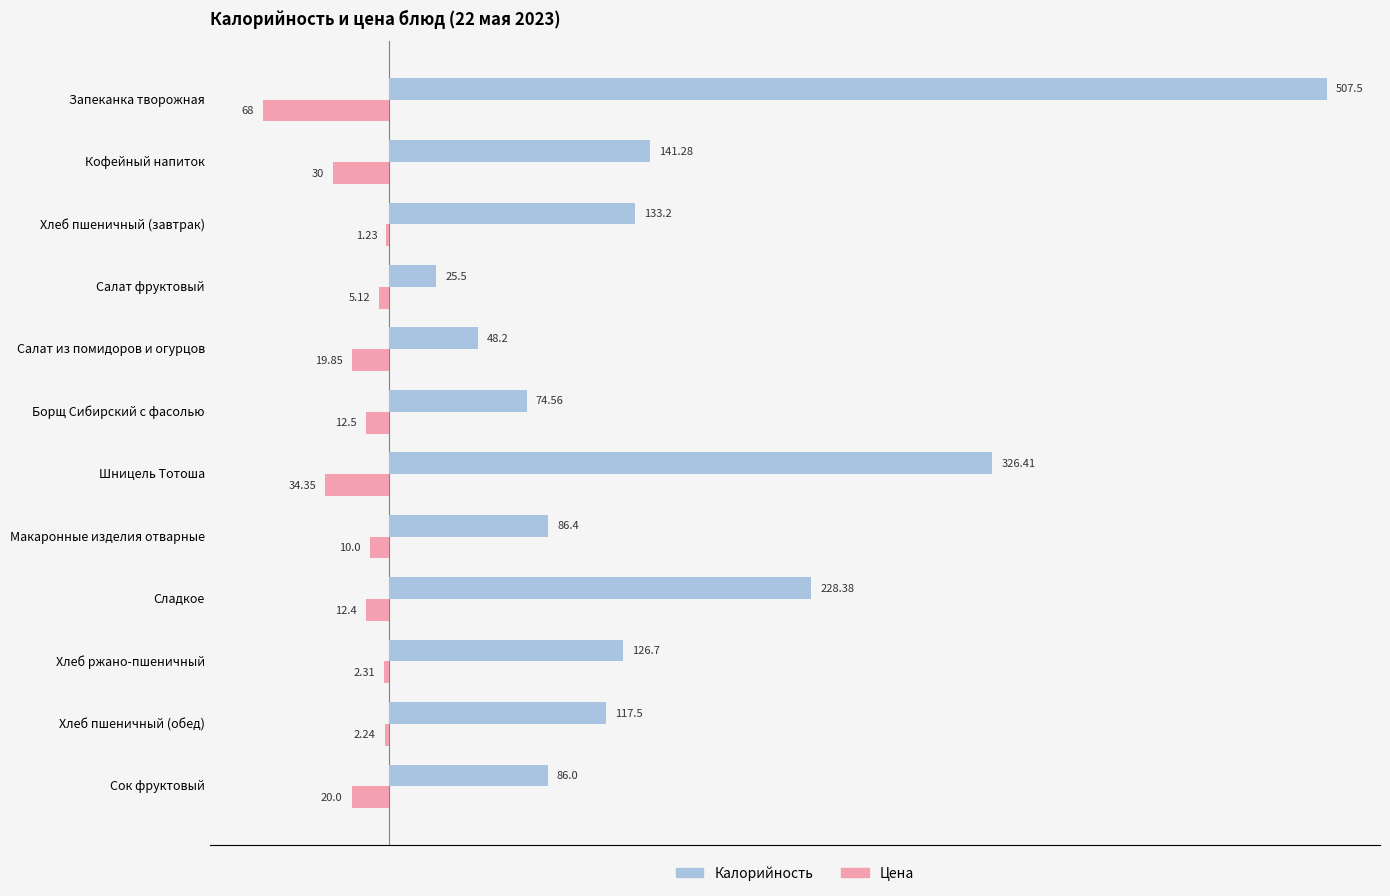

Which series has the largest total across all categories?

Калорийность